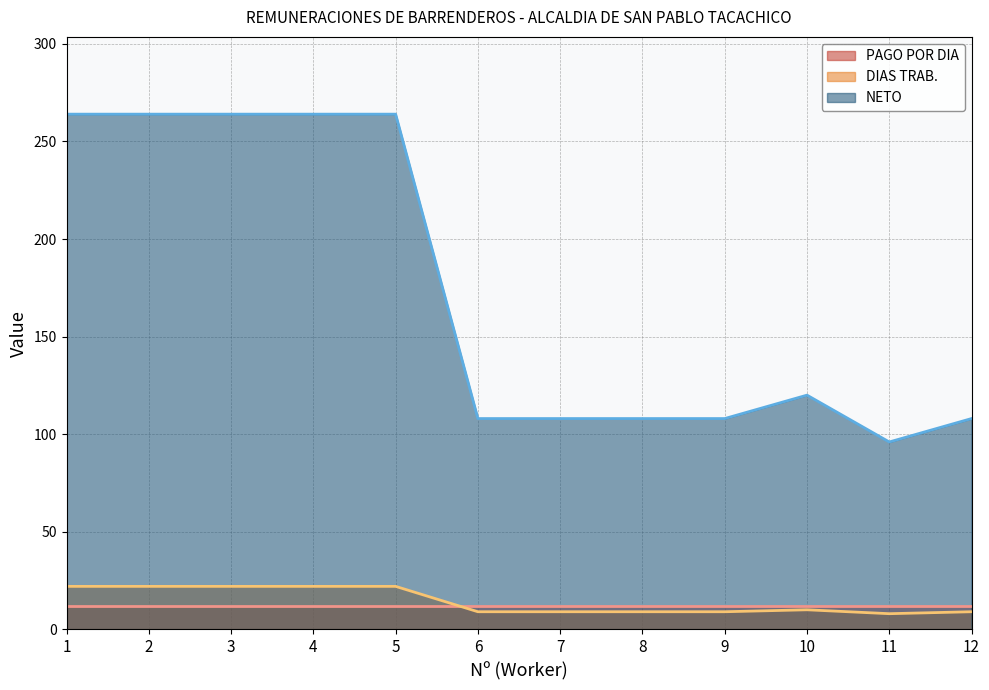

List the labels in order of NETO value, largest first.

1, 2, 3, 4, 5, 10, 6, 7, 8, 9, 12, 11